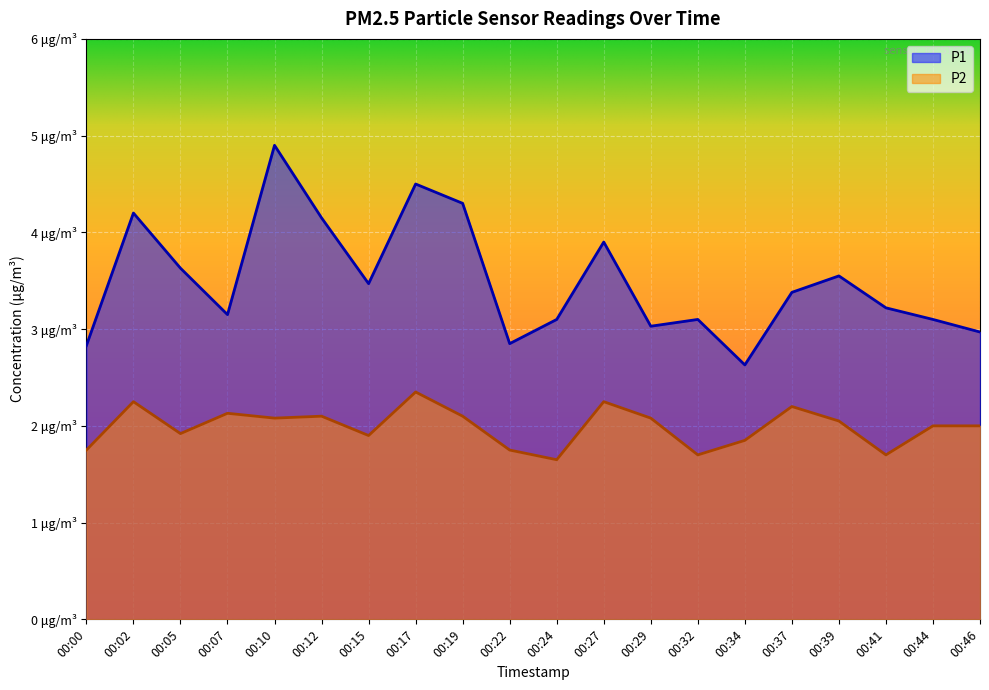

Is the value of P2 at 00:34 greater than the value of P1 at 00:05?

No